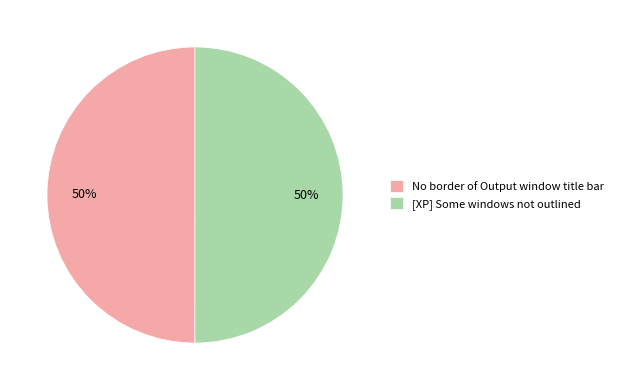

To the nearest percent, what portion does No border of Output window title bar represent?

50%